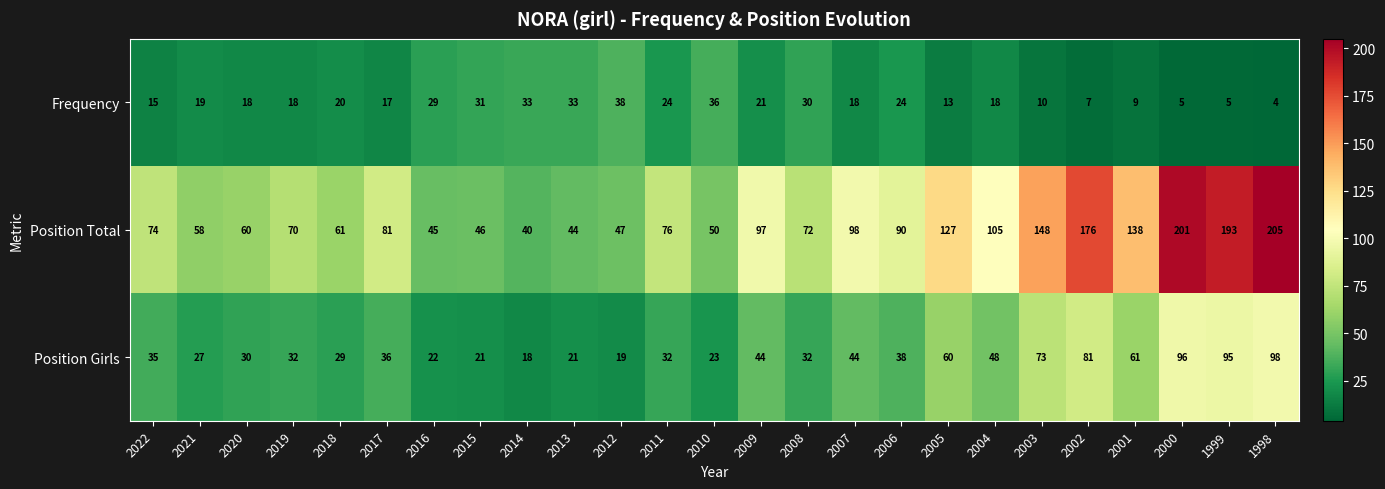

What is the maximum value shown in the chart?

205